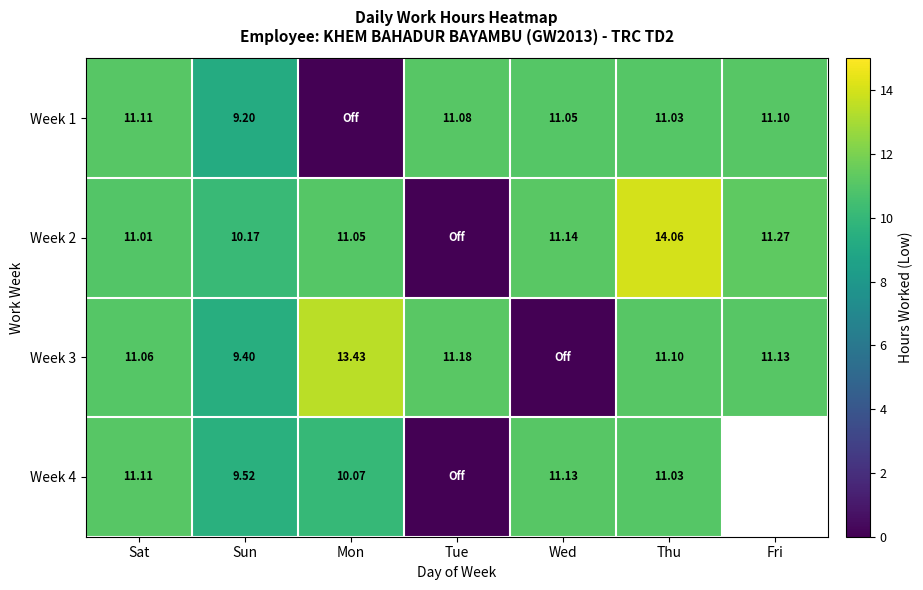

Which has a higher value, Thu or Sat?

Sat